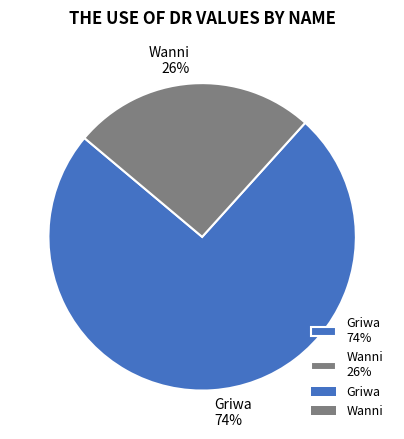

To the nearest percent, what percentage of the pie is Griwa?

74%